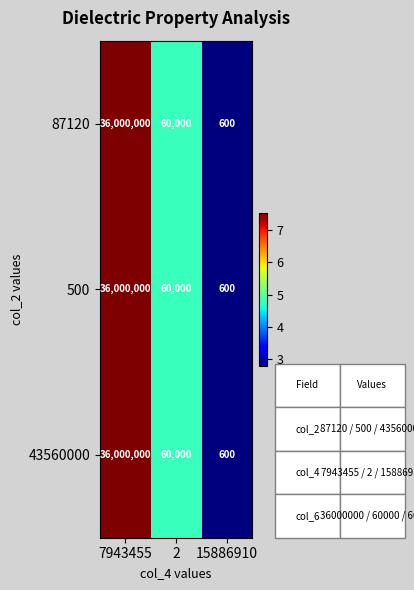

Rank the categories by 87120 value from highest to lowest.

7943455, 2, 15886910